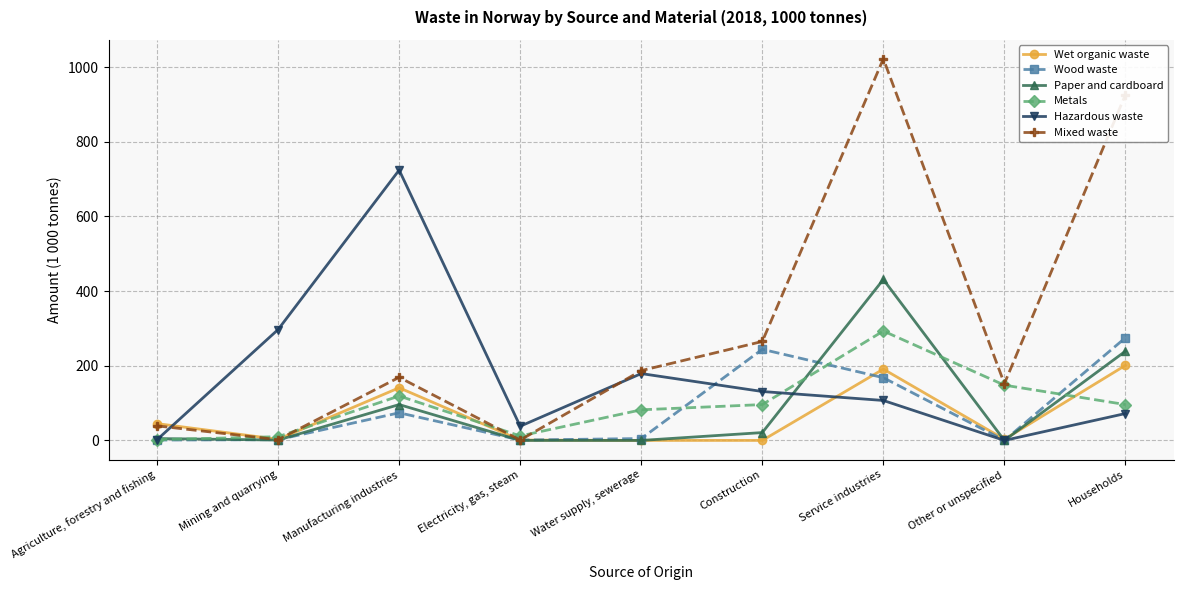

After their last crossing, which series has the higher values: Wood waste or Wet organic waste?

Wood waste